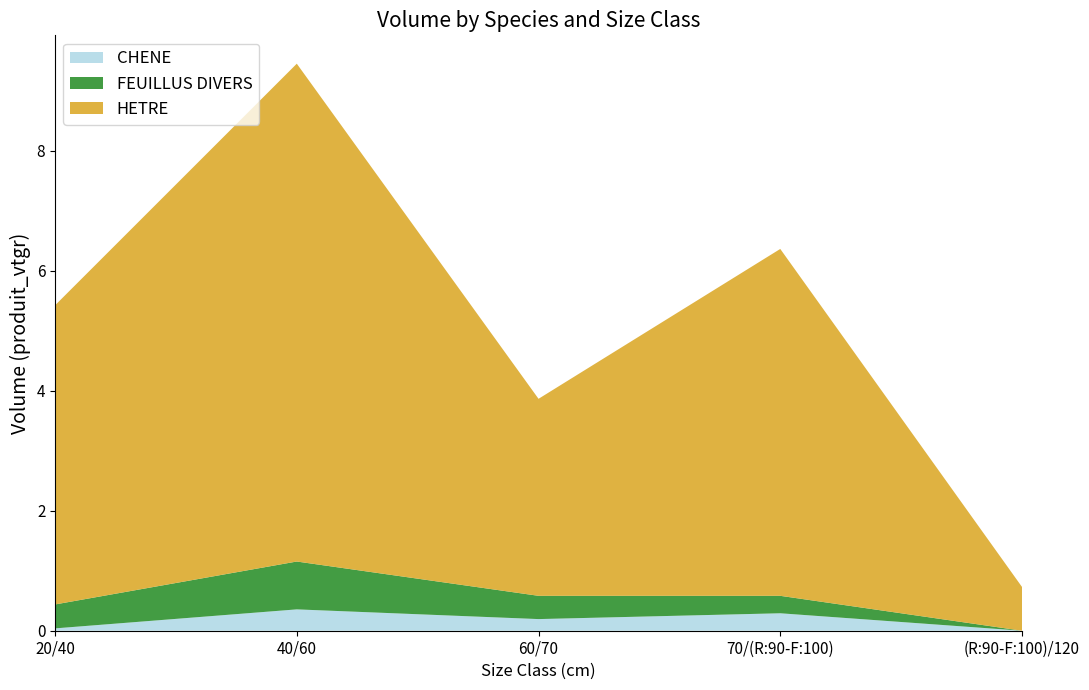

Reading right to left, list all the values displayed in this chart.

CHENE: (R:90-F:100)/120=0.0	70/(R:90-F:100)=0.3	60/70=0.2	40/60=0.4	20/40=0.0
FEUILLUS DIVERS: (R:90-F:100)/120=0.0	70/(R:90-F:100)=0.3	60/70=0.4	40/60=0.8	20/40=0.4
HETRE: (R:90-F:100)/120=0.7	70/(R:90-F:100)=5.8	60/70=3.3	40/60=8.3	20/40=5.0